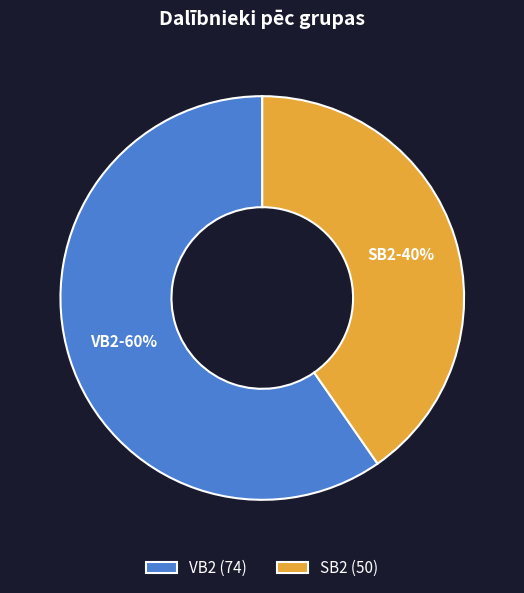

Rank the categories by value from lowest to highest.

SB2, VB2